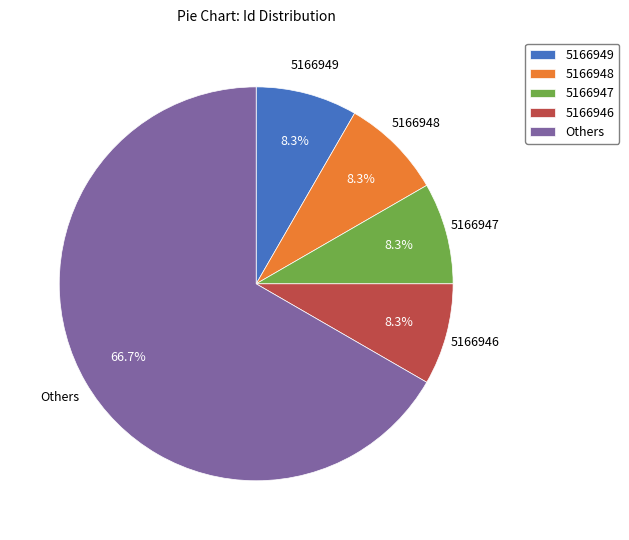

Approximately how many times larger is the value at 5166947 compared to 5166949?

1.0